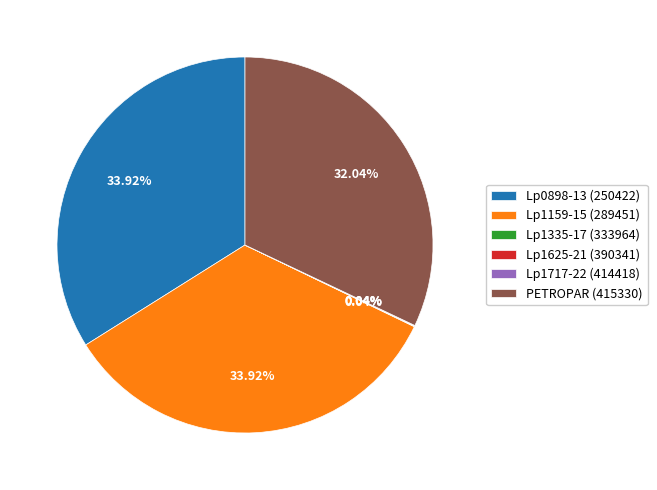

Combined, do Lp0898-13 (250422) and Lp1159-15 (289451) account for over 50%?

Yes